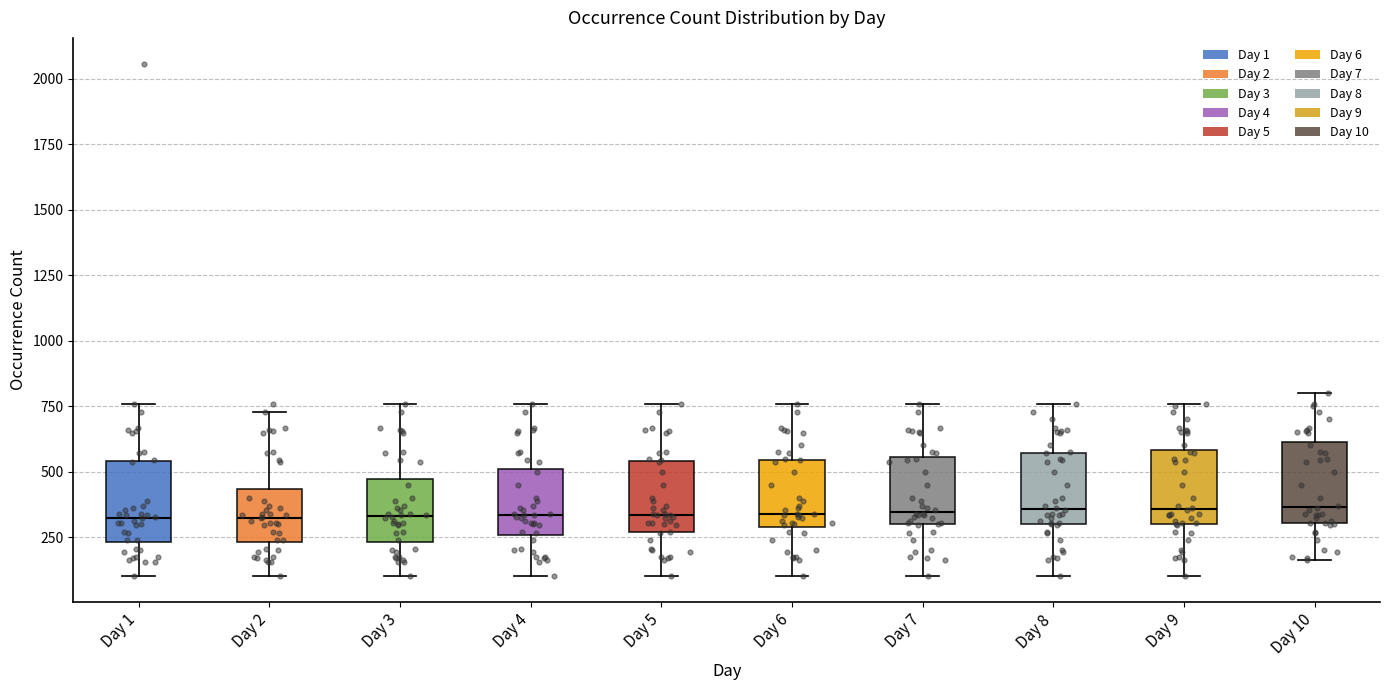

Reading left to right, read every box against the y-axis: the position of its median line, the range the box covers, and the ends of its whiskers. The values are not printed on the chart, so give them approximately, as read against the axis.

Day 1: median 300, box 250 to 550, whiskers 100 to 750
Day 2: median 300, box 250 to 450, whiskers 100 to 750
Day 3: median 350, box 250 to 450, whiskers 100 to 750
Day 4: median 350, box 250 to 500, whiskers 100 to 750
Day 5: median 350, box 250 to 550, whiskers 100 to 750
Day 6: median 350, box 300 to 550, whiskers 100 to 750
Day 7: median 350, box 300 to 550, whiskers 100 to 750
Day 8: median 350, box 300 to 550, whiskers 100 to 750
Day 9: median 350, box 300 to 600, whiskers 100 to 750
Day 10: median 350, box 300 to 600, whiskers 150 to 800